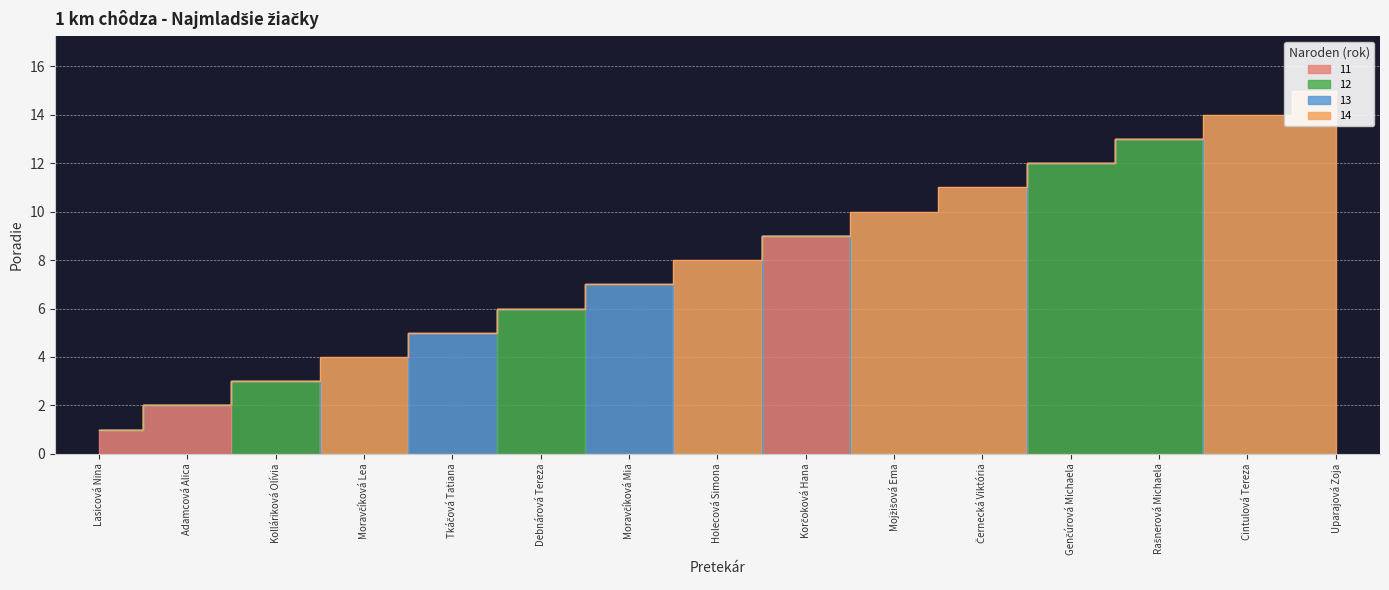

What position from the left is Tkáčová Tatiana?

5